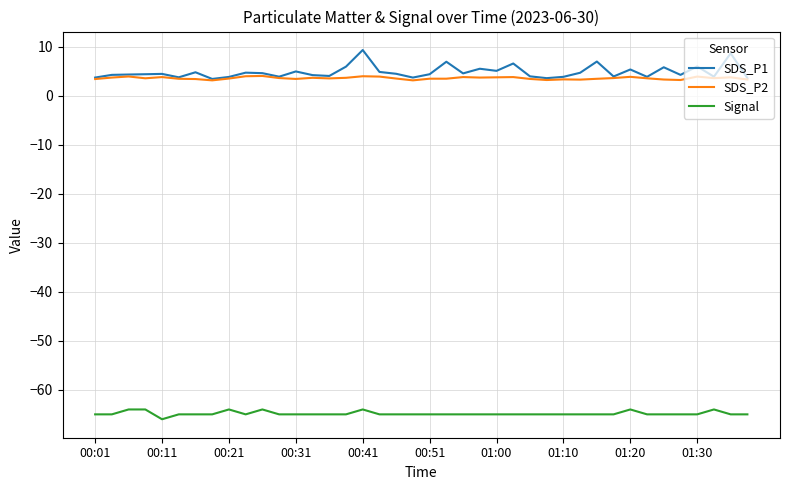

What is the lowest value of the SDS_P2 series?

3.1